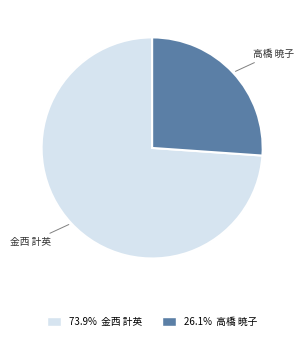

Approximately how many times larger is the value at 26.1% 高橋 暁子 compared to 73.9% 金西 計英?

0.4